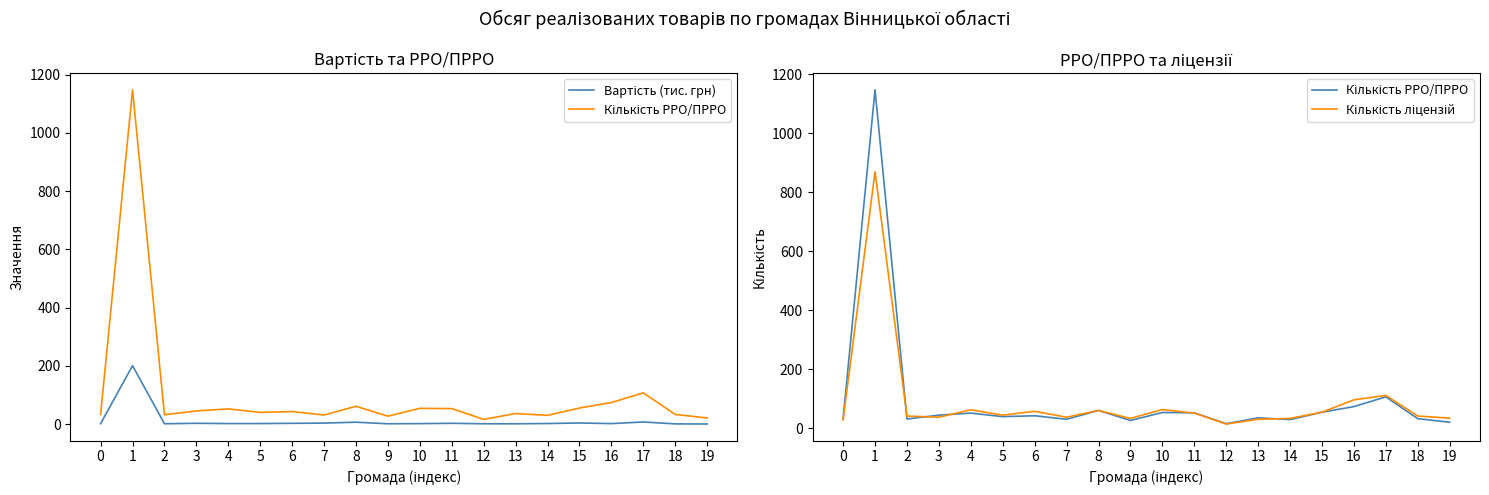

Which series has the largest total across all categories?

Кількість РРО/ПРРО